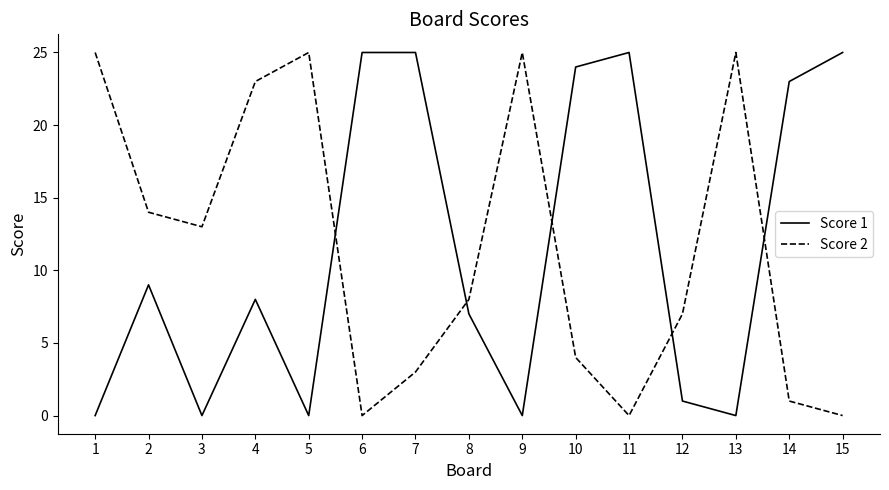

What are all the series names shown in the legend?

Score 1, Score 2